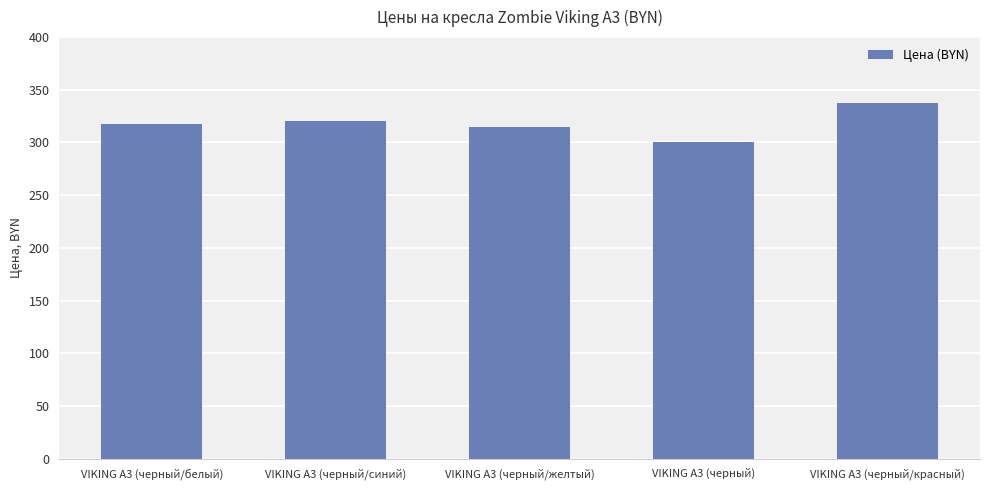

Reading left to right, list all the values displayed in this chart.

317.1	320.0	314.9	300.4	337.3